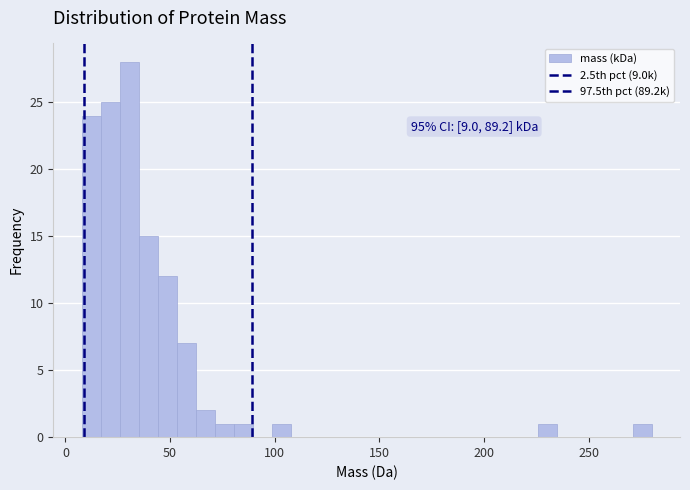

Around what value on the x-axis is the tallest bar? Give the approximate position of its centre, as read against the axis.

30